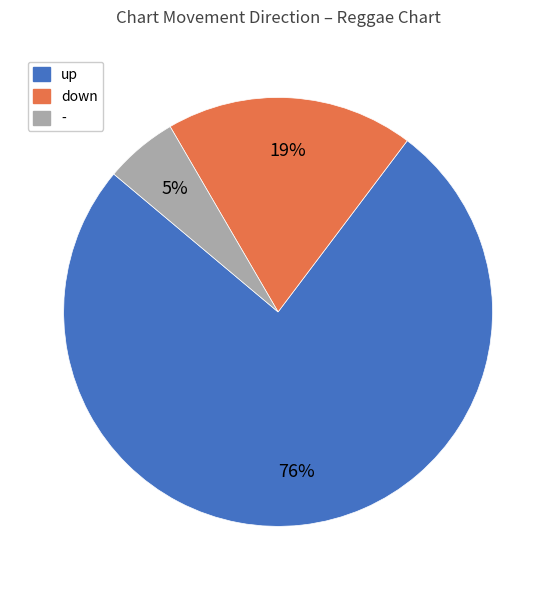

Is it true that up is 76% of the pie?

True